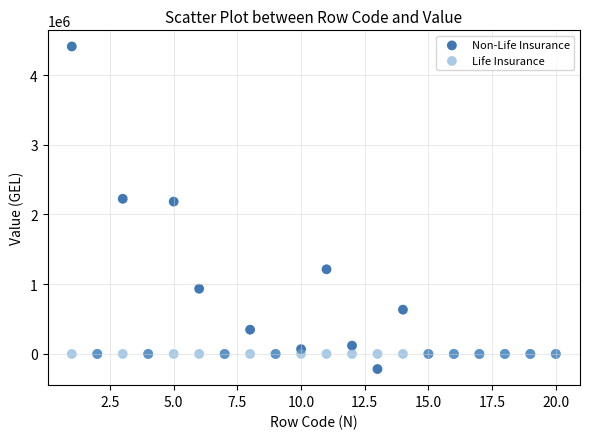

Which series reaches the maximum Y coordinate?

Non-Life Insurance